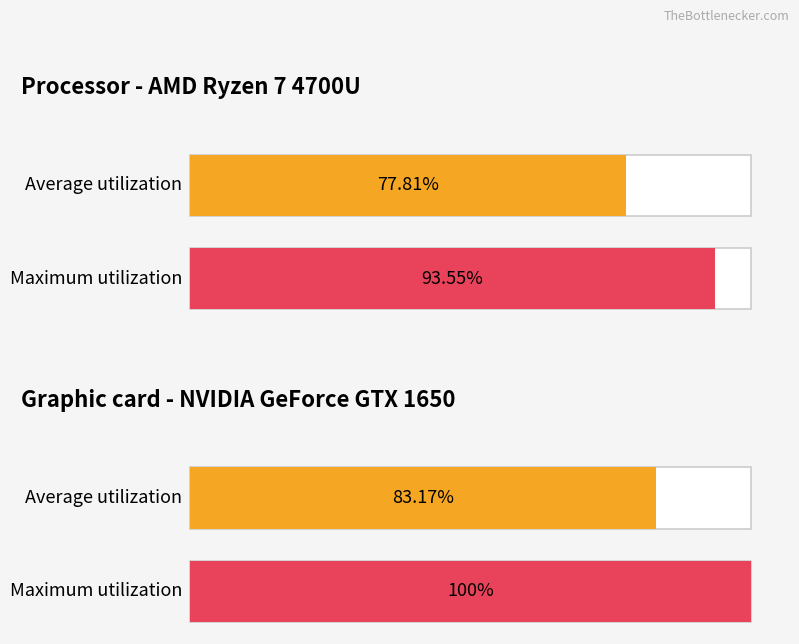

What are all the series names shown in the legend?

Average utilization, Maximum utilization